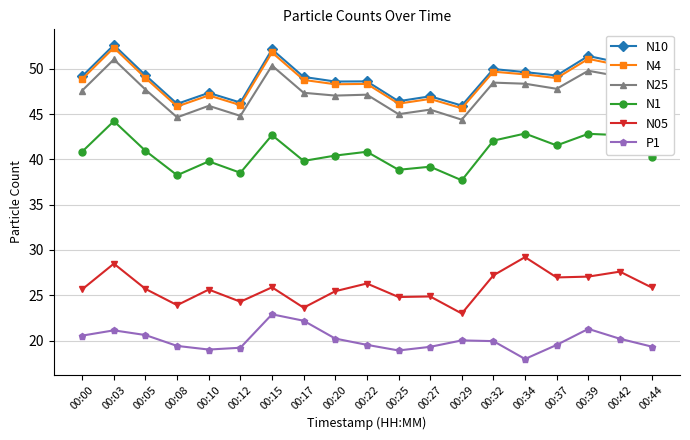

Is the value of N25 at 00:10 greater than the value of N4 at 00:05?

No